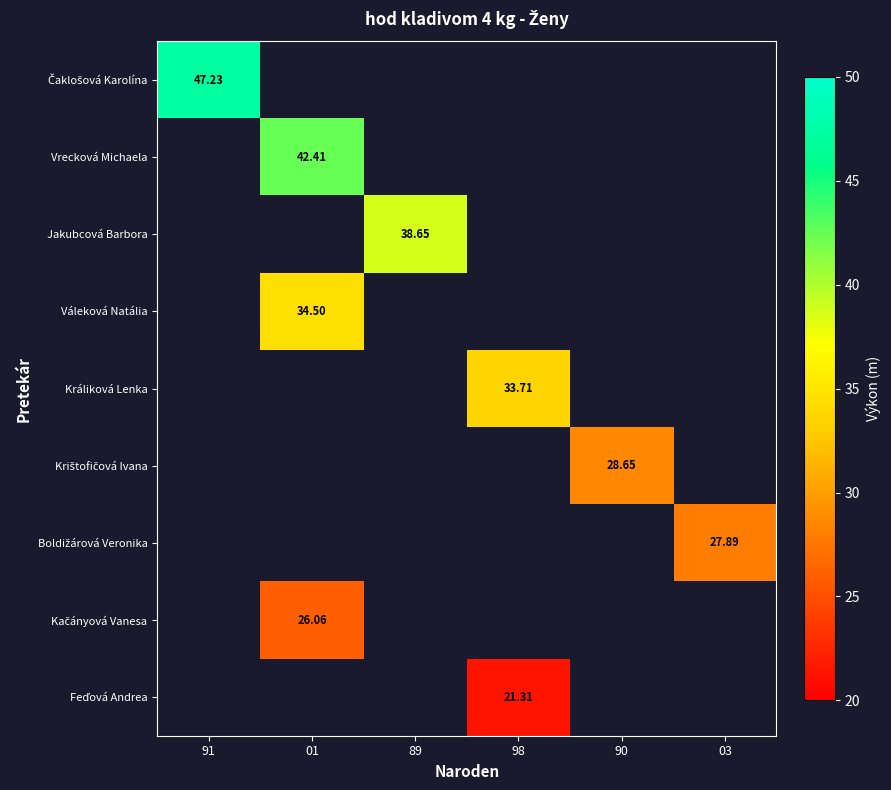

Which has a higher value, 98 or 89?

89